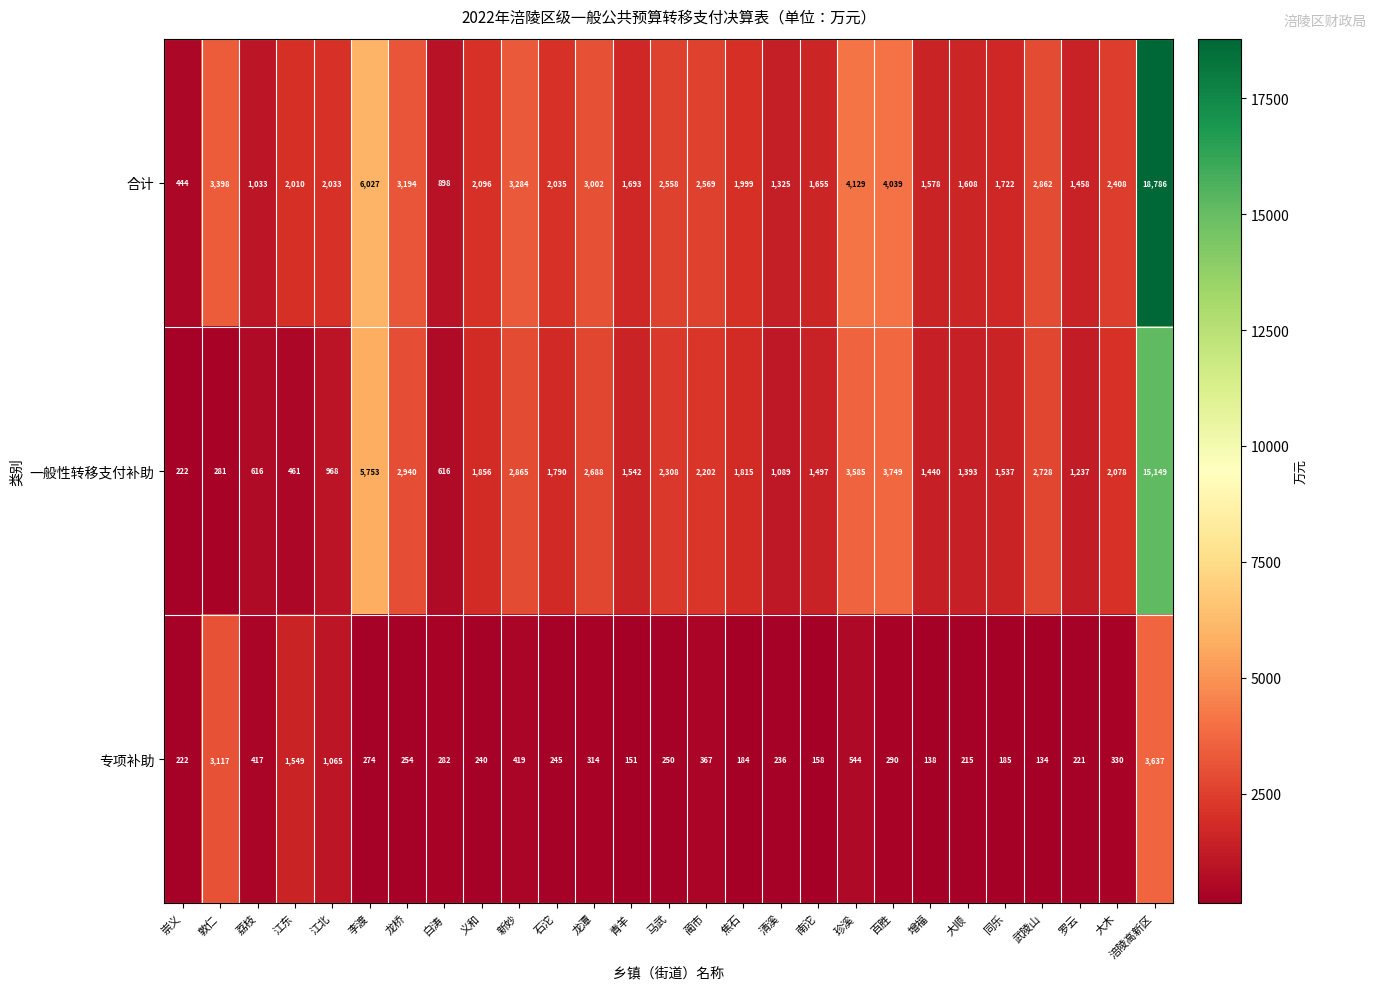

What is the difference between the highest and lowest values at 增福?

1440